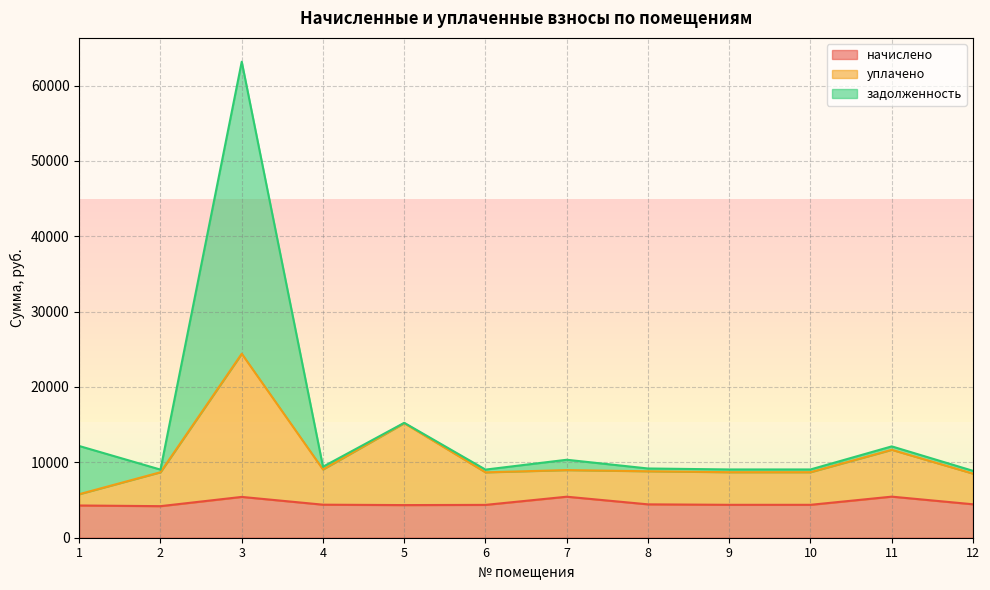

Does the chart have visible grid lines?

Yes